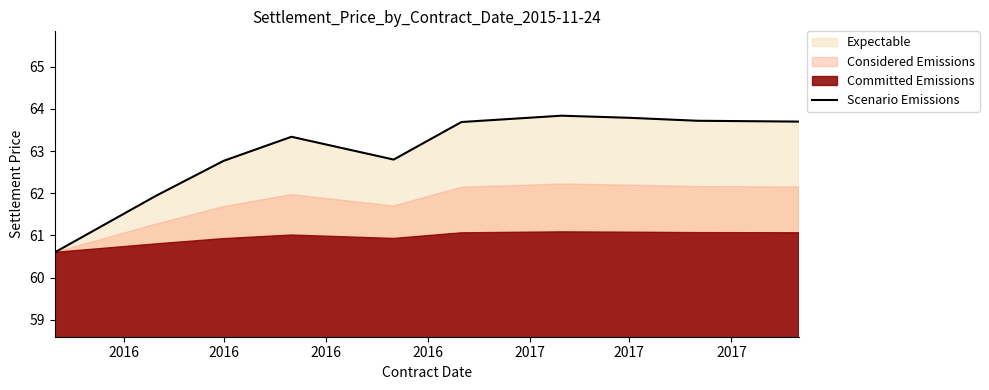

The Scenario Emissions series shows 62.8 at 2016. True or false?

True